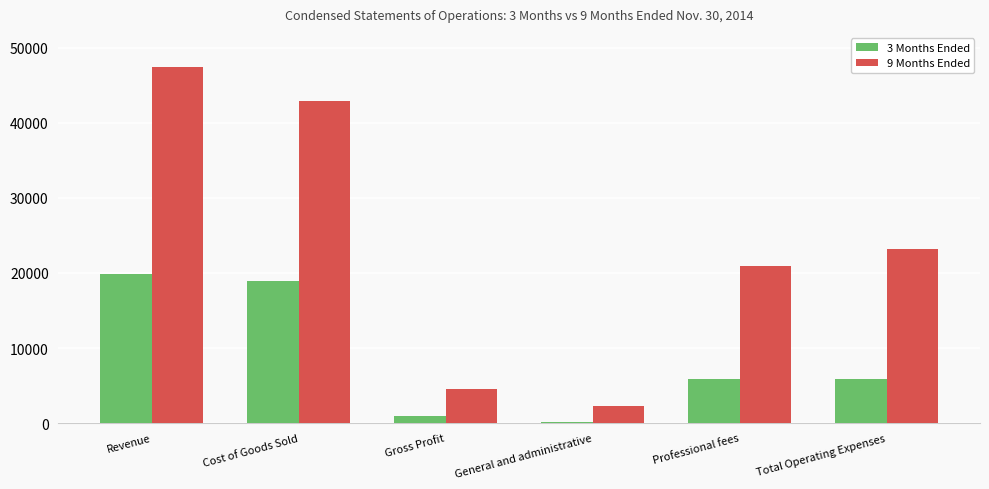

Is it true that 9 Months Ended equals 8378 at Total Operating Expenses?

False